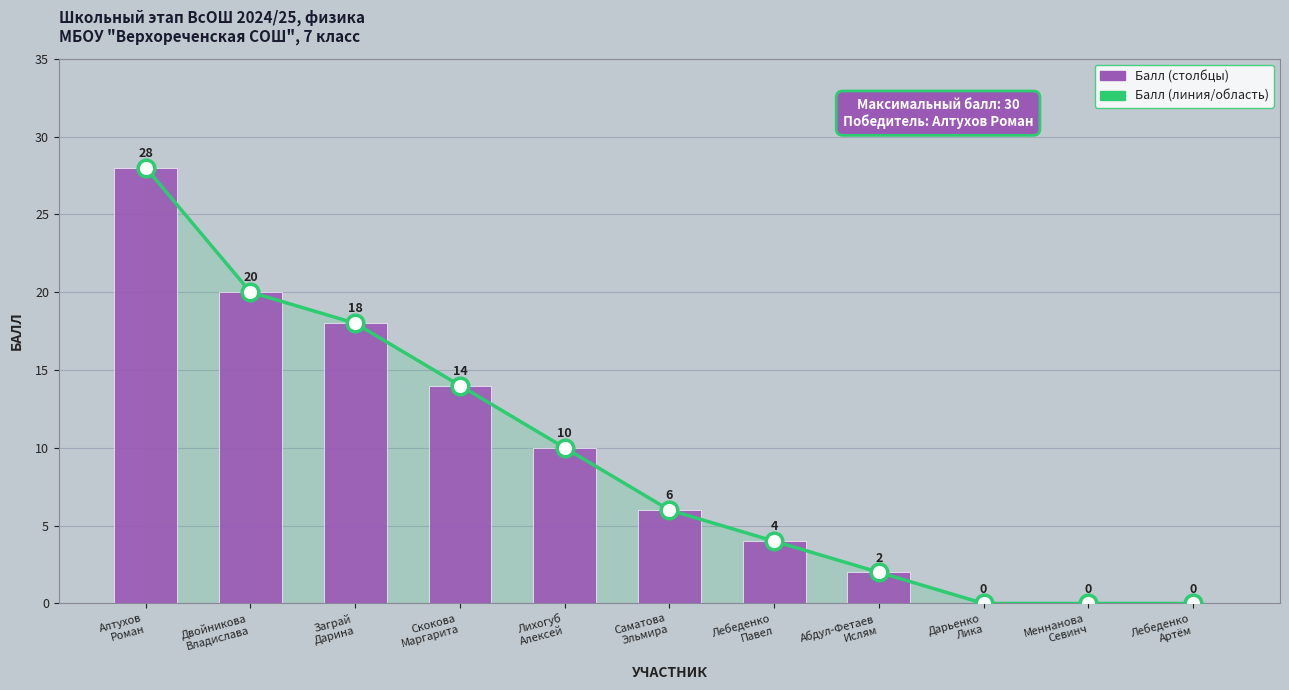

The value of Балл at Скокова
Маргарита is 20. True or false?

False